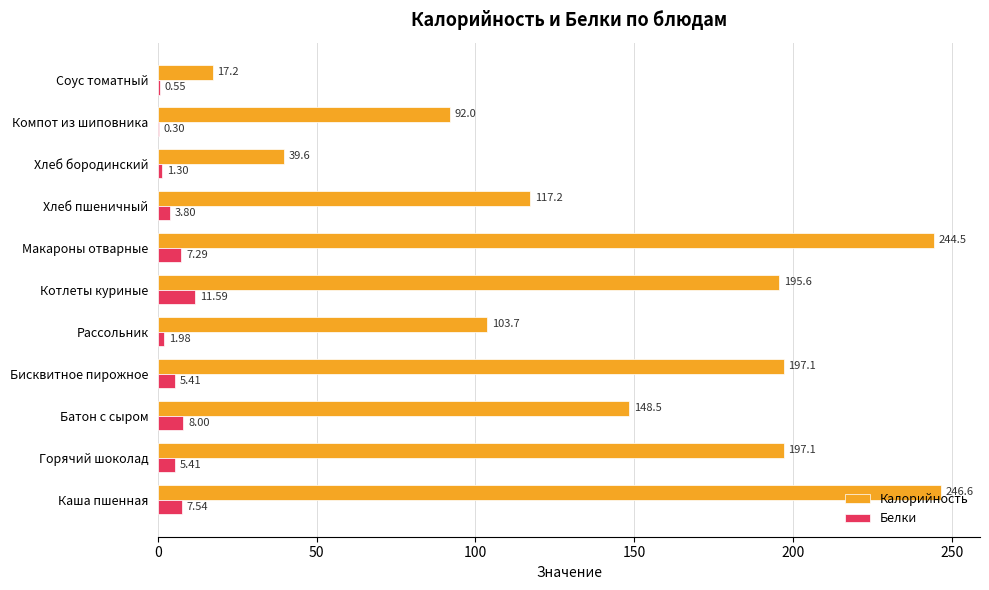

Which series changed the most between Горячий шоколад and Хлеб бородинский?

Калорийность